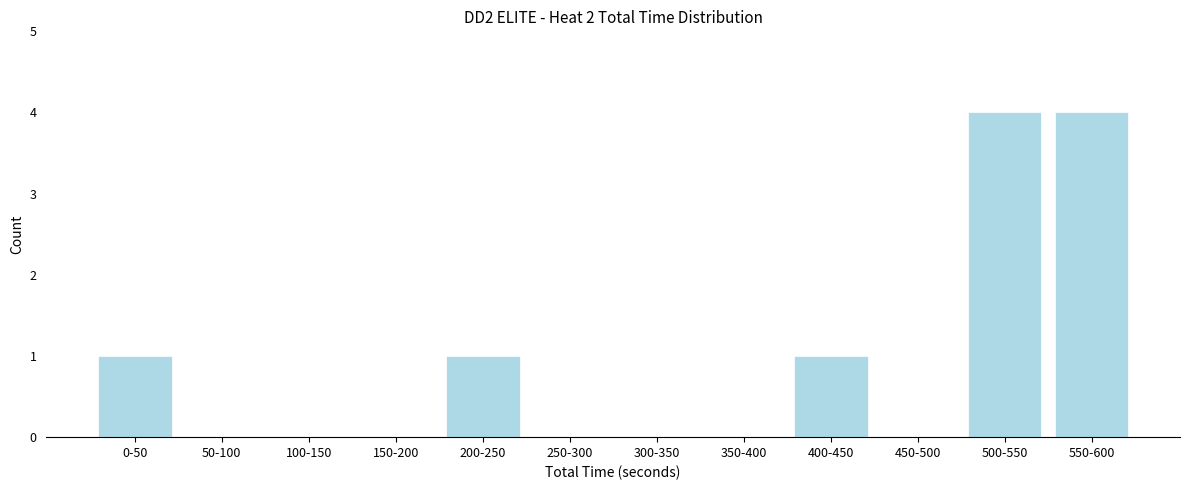

Reading right to left, list all the values displayed in this chart.

550-600=4	500-550=4	450-500=0	400-450=1	350-400=0	300-350=0	250-300=0	200-250=1	150-200=0	100-150=0	50-100=0	0-50=1